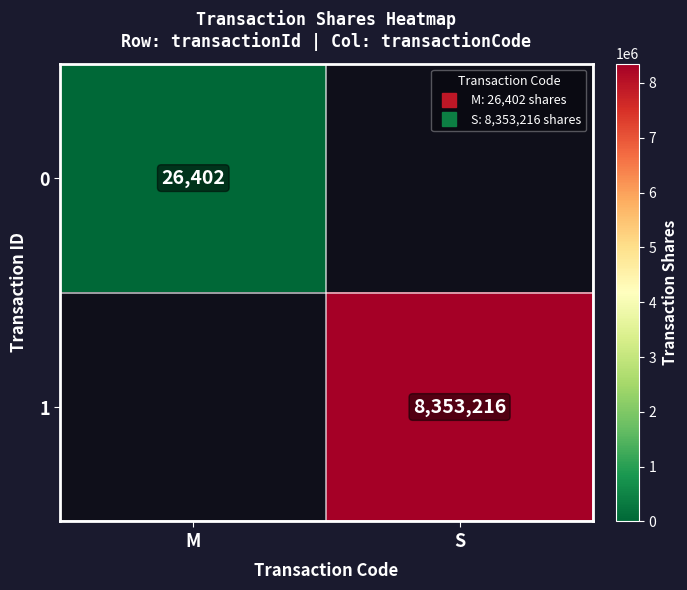

What is the sum of all 0 values?

26402